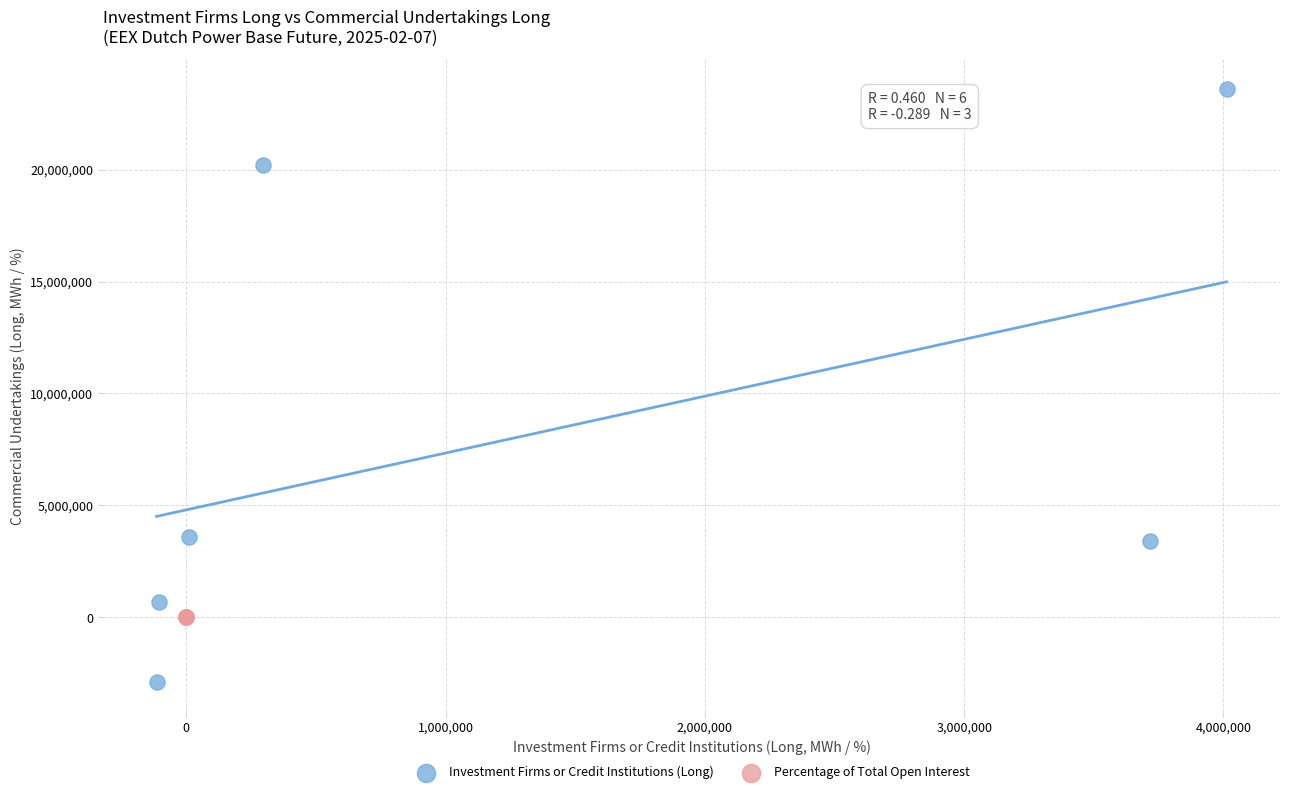

Which series reaches the maximum Y coordinate?

Investment Firms or Credit Institutions (Long)